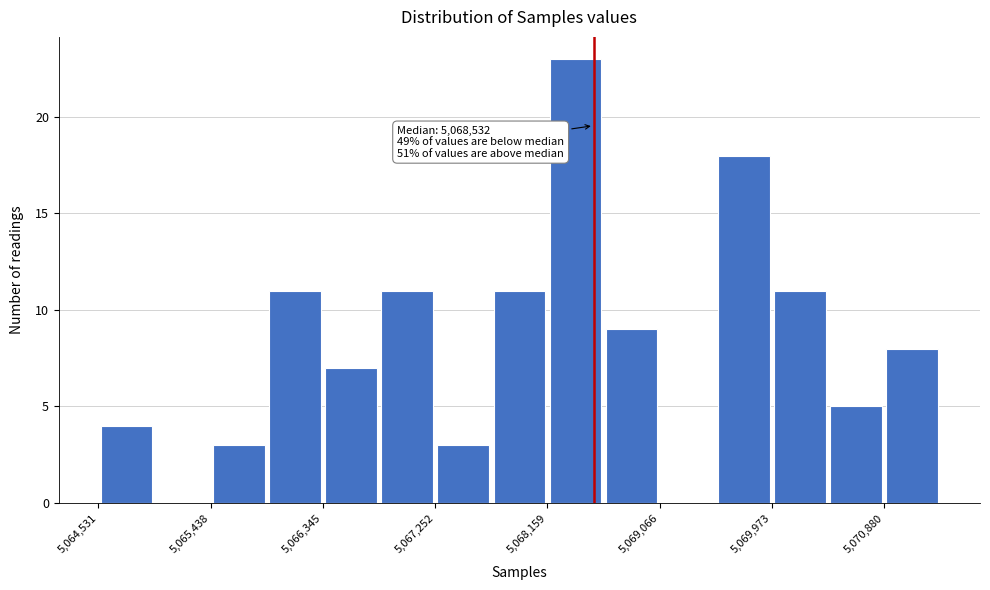

Which range on the x-axis has the tallest bar?

5068200 to 5068600